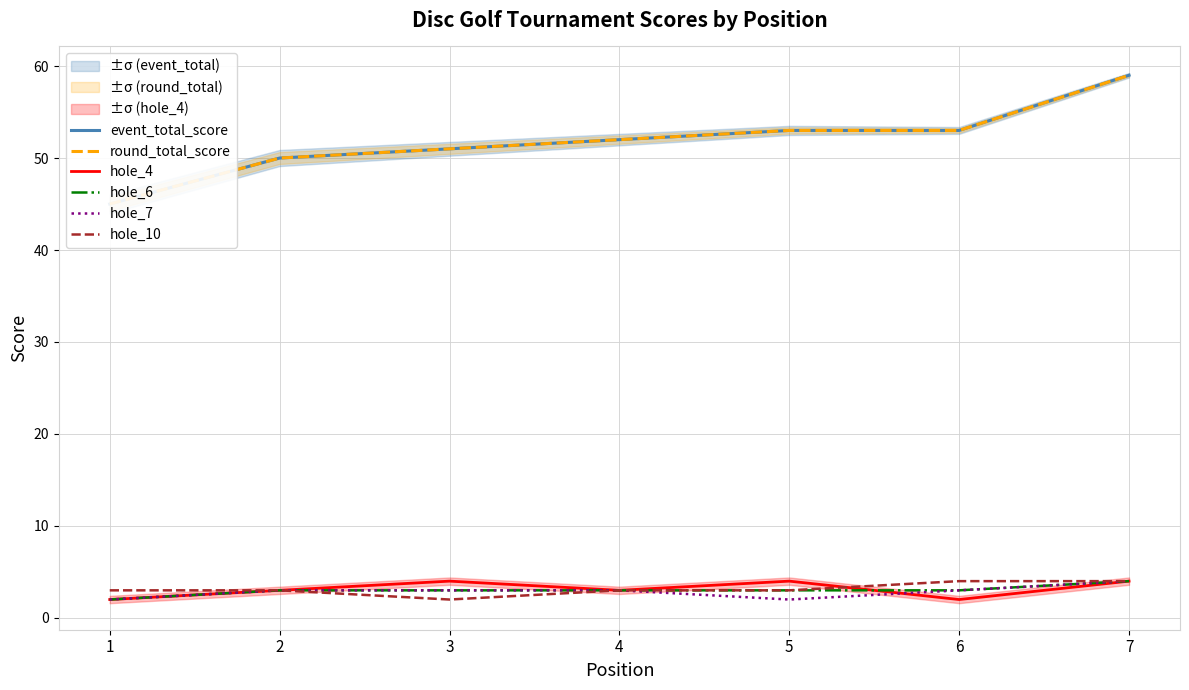

What is the highest value of the hole_4 series?

4